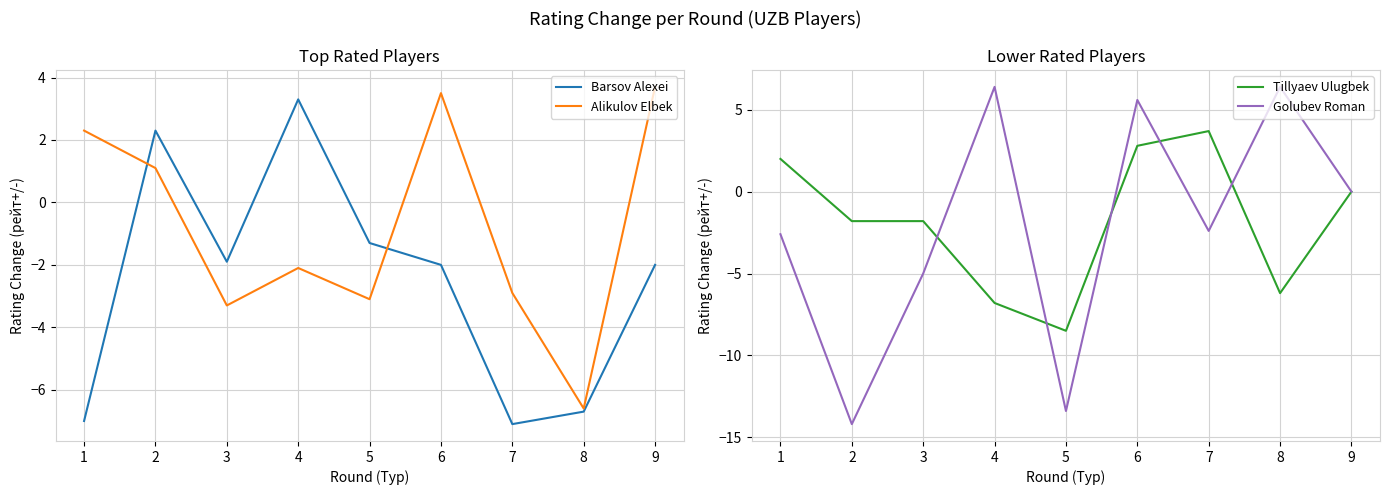

How many intersections are there between Barsov Alexei and Alikulov Elbek?

2